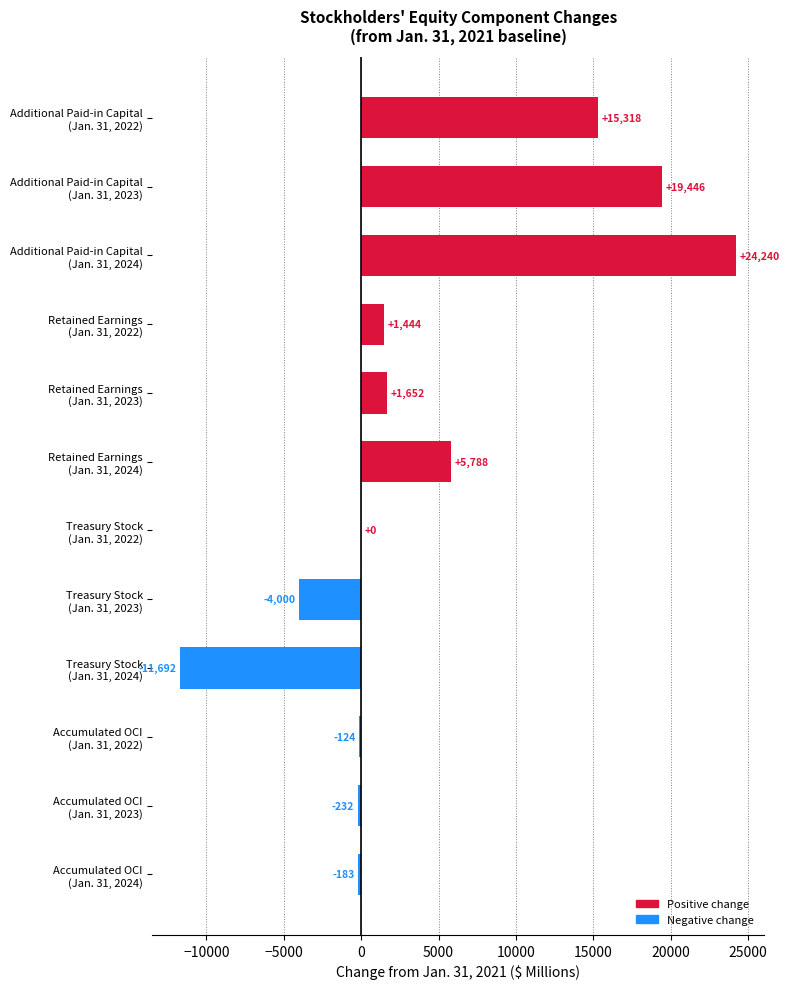

What is the maximum value shown in the chart?

24240